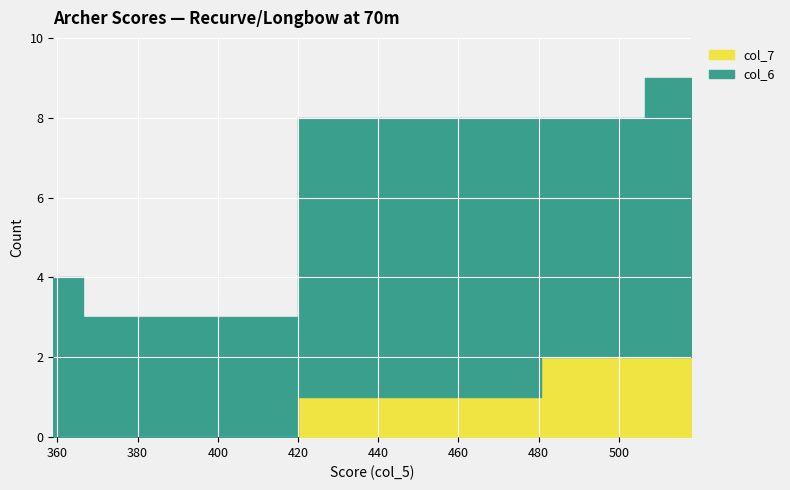

True or false: col_7 and col_6 intersect in this chart.

False